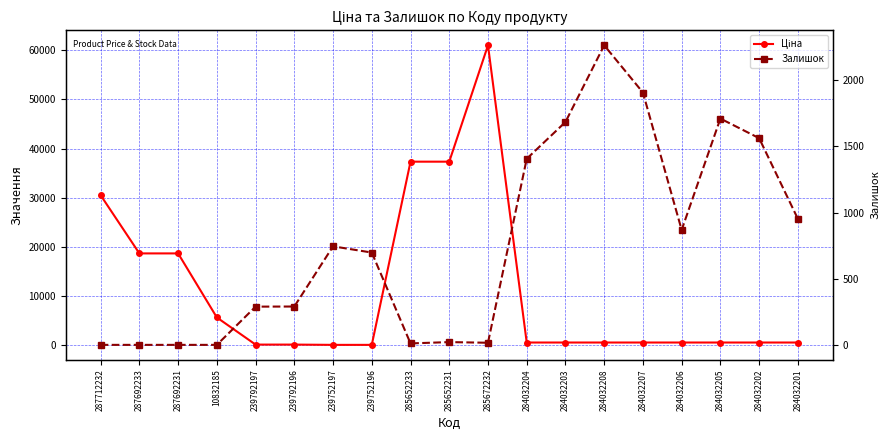

Between 10832185 and 285652233, which series saw the biggest shift?

Ціна